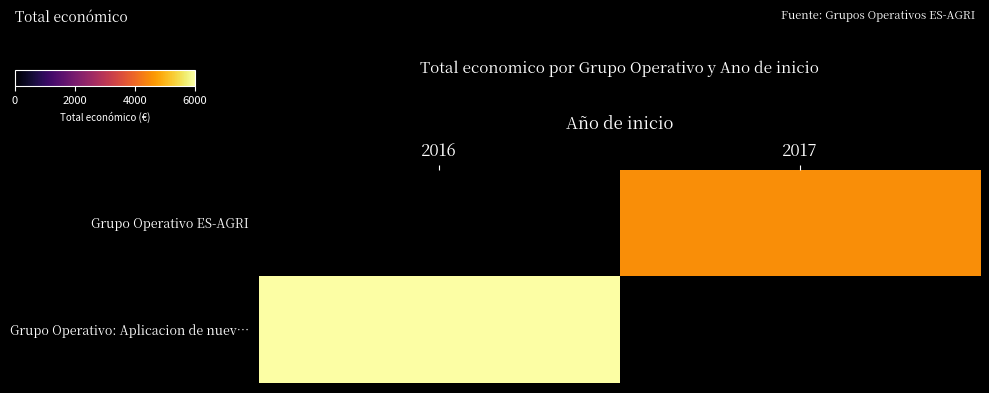

Rank the series by their average value, from lowest to highest.

Grupo Operativo ES-AGRI, Grupo Operativo: Aplicacion de nuev…